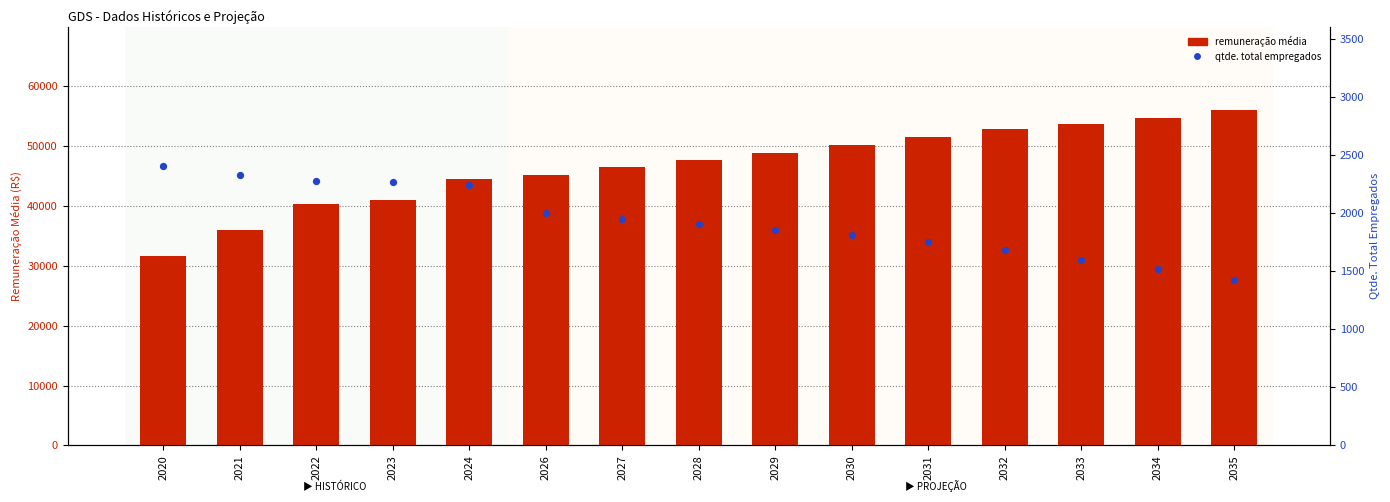

At how many categories does at least one series exceed 31993?

14